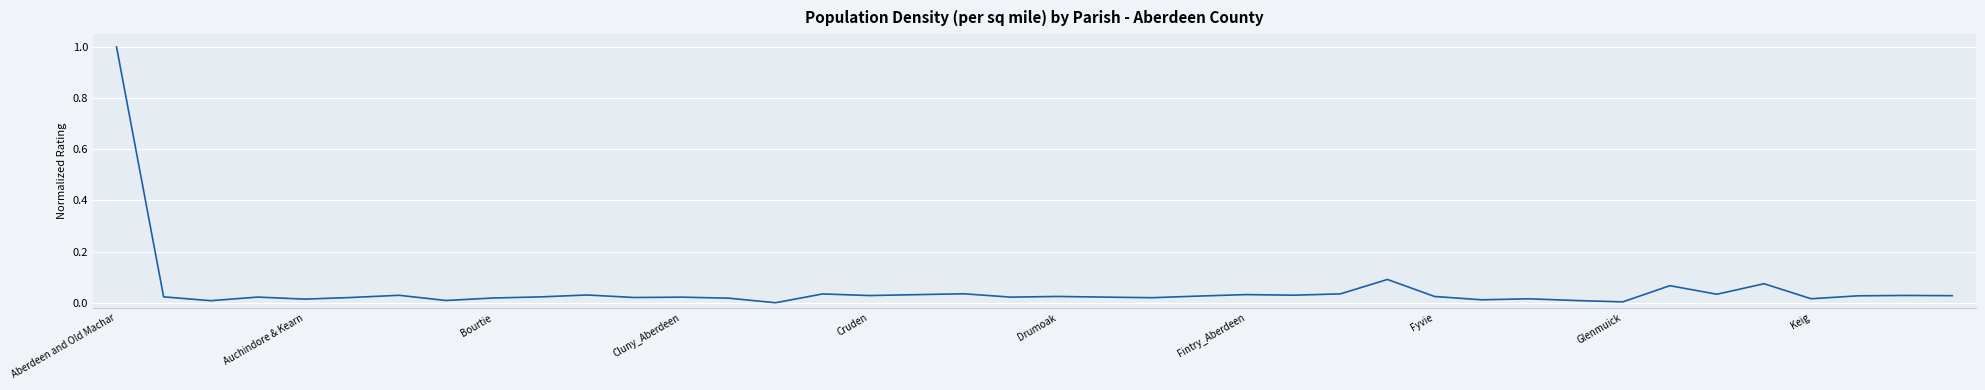

What is the sum of all values?

2.0